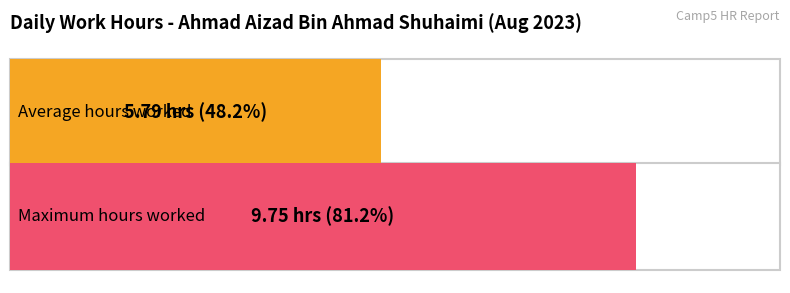

The value at 12 is 3.6. True or false?

False